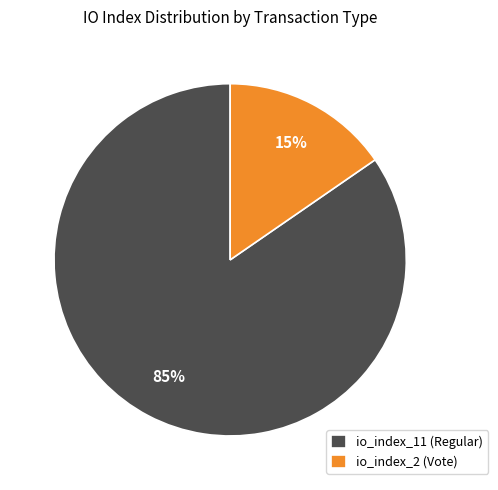

To the nearest percent, what is the combined percentage of io_index_2 (Vote) and io_index_11 (Regular)?

100%